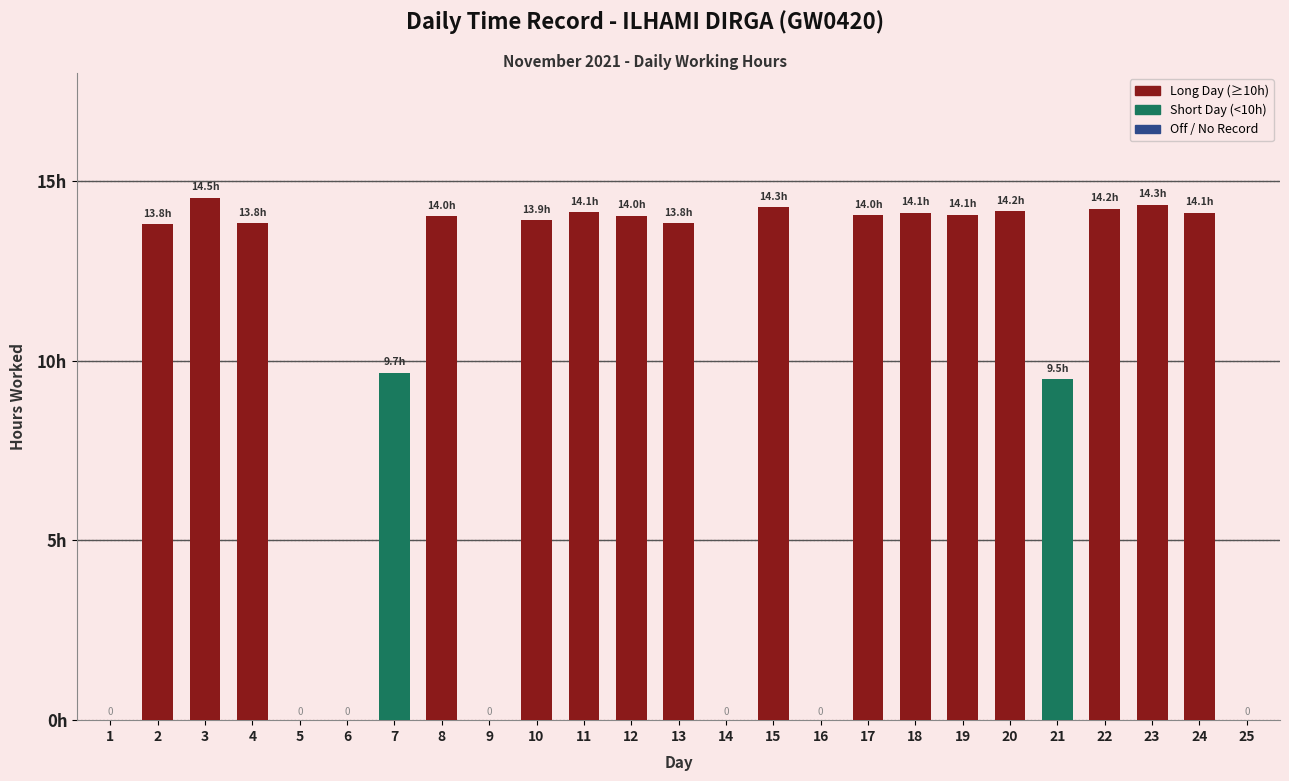

Reading right to left, transcribe all the data shown in this chart.

25=0.0	24=14.1	23=14.3	22=14.2	21=9.5	20=14.2	19=14.1	18=14.1	17=14.0	16=0.0	15=14.3	14=0.0	13=13.8	12=14.0	11=14.1	10=13.9	9=0.0	8=14.0	7=9.7	6=0.0	5=0.0	4=13.8	3=14.5	2=13.8	1=0.0